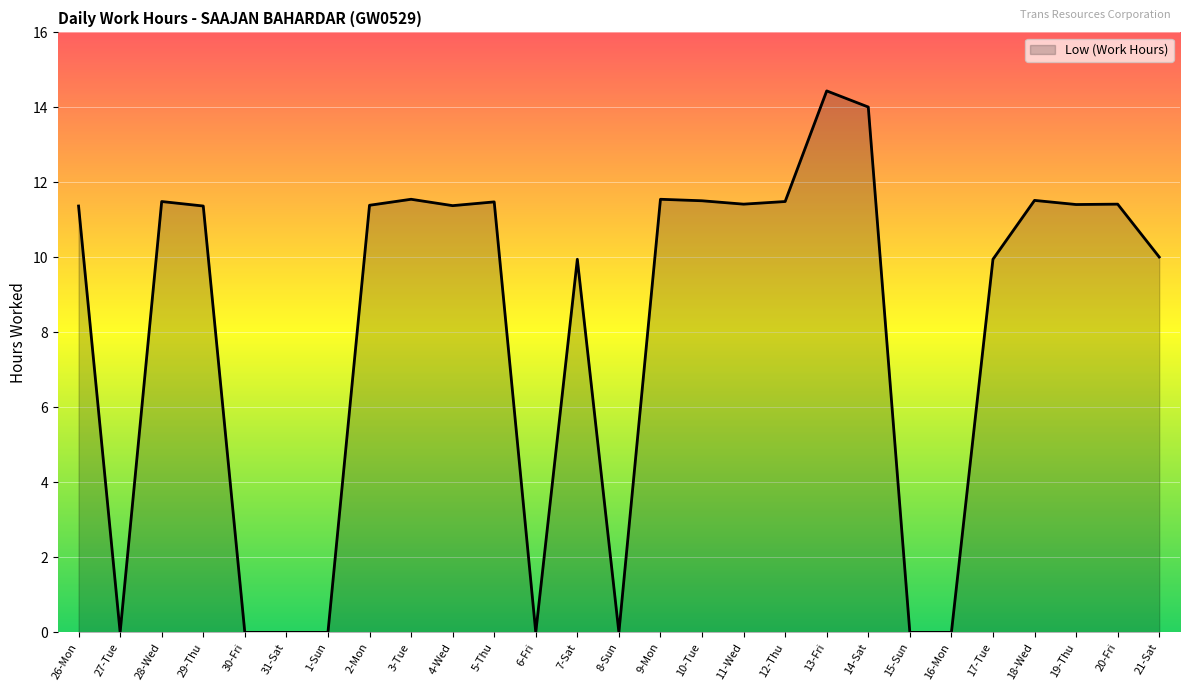

What position from the right is 3-Tue?

19